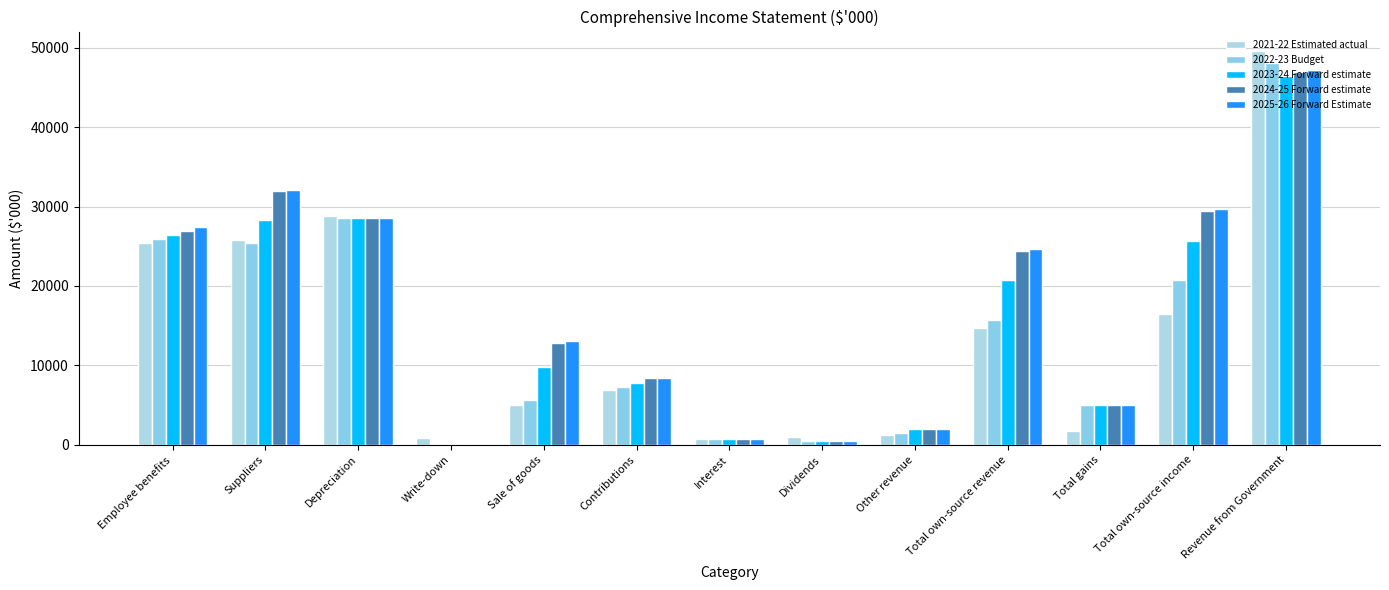

Which series changed the most between Write-down and Contributions?

2025-26 Forward Estimate